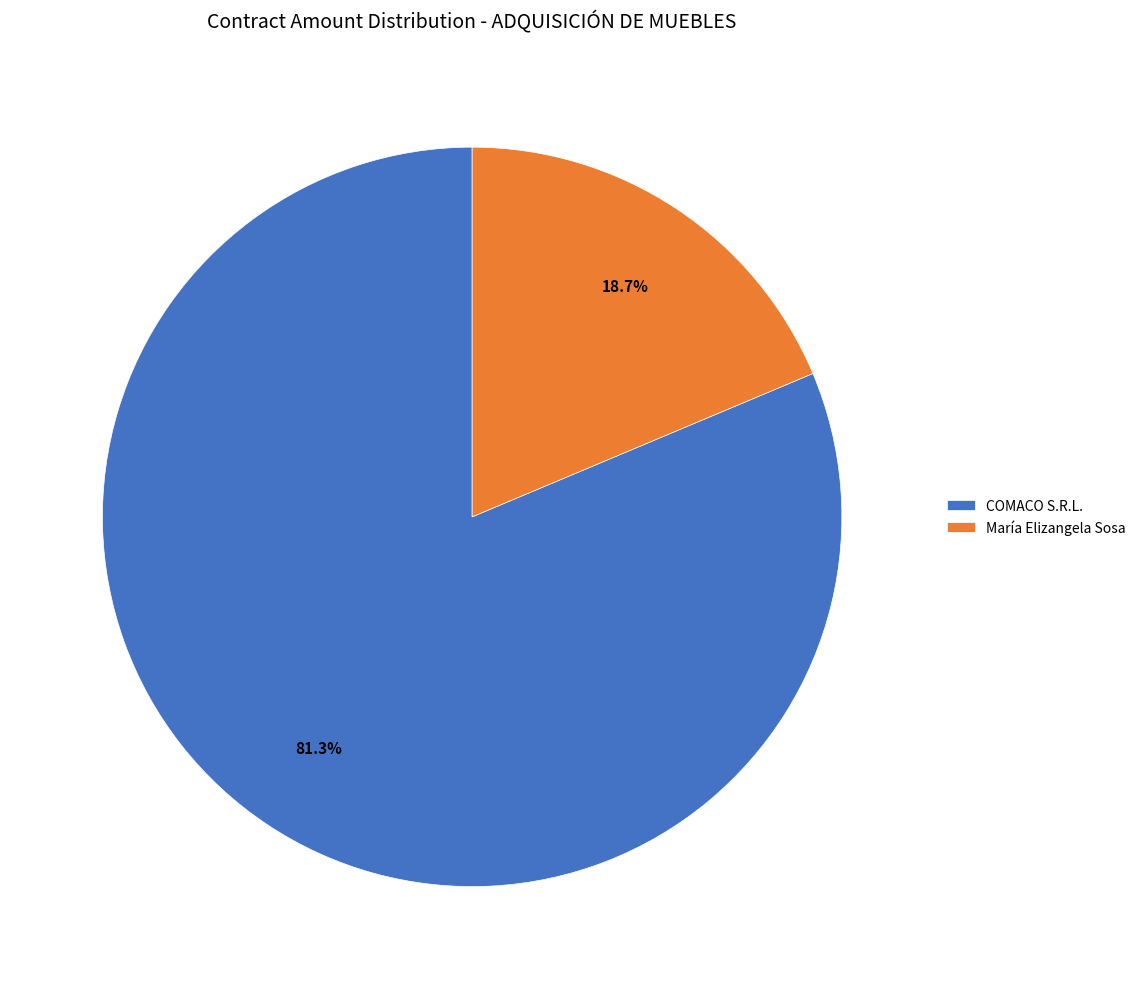

What is the majority slice?

COMACO S.R.L.